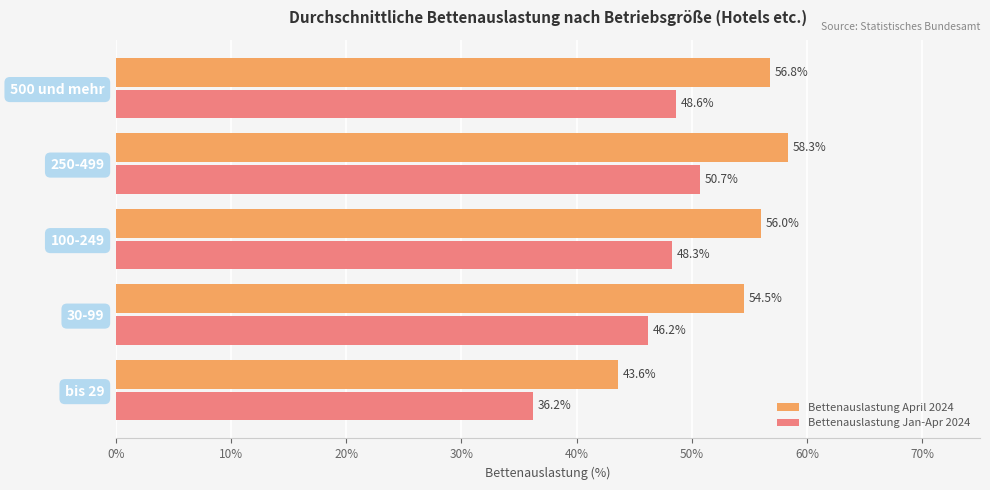

At which category is the sum across all series the highest?

250-499